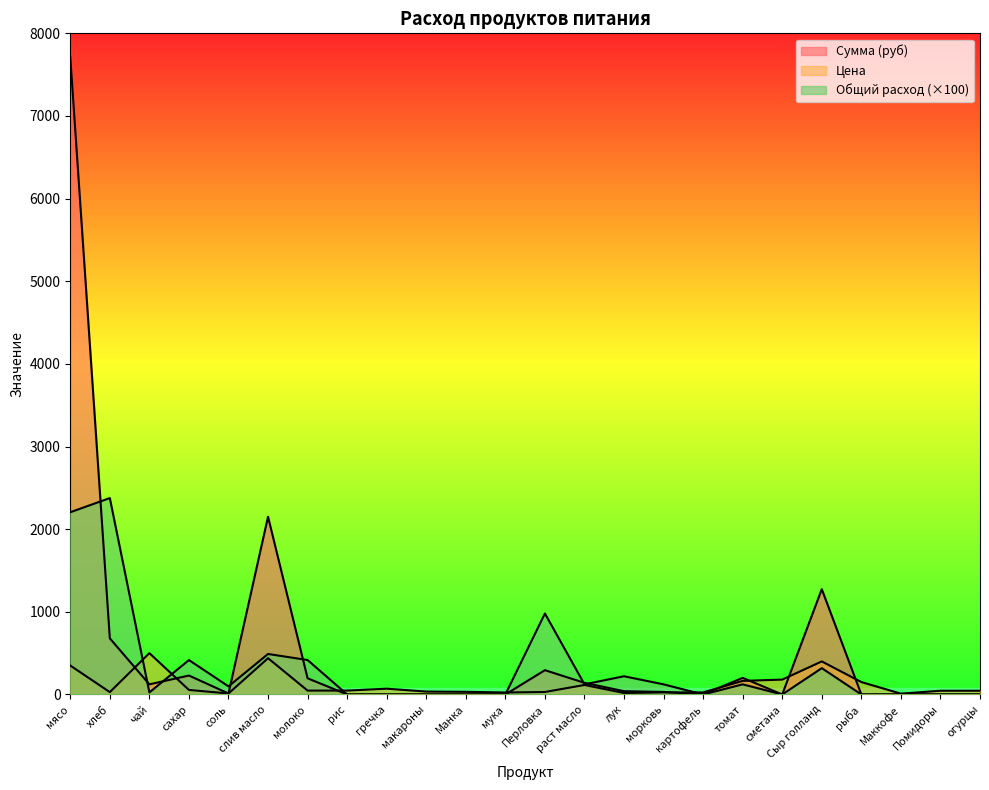

Reading left to right, transcribe all the data shown in this chart.

Цена: 350.0	28.6	500.0	55.0	12.0	438.9	47.0	47.0	70.0	35.0	32.0	24.0	30.0	115.0	18.0	25.0	25.0	164.3	180.0	400.0	150.0	10.0	45.0	45.0
Сумма (руб): 7717.5	679.0	122.5	229.1	11.8	2150.6	195.8	0.0	0.0	0.0	0.0	0.0	294.0	140.9	39.7	30.6	0.0	201.3	0.0	1274.0	0.0	0.0	0.0	0.0
Общий расход: 2205.0	2376.5	24.5	416.5	98.0	490.0	416.5	0.0	0.0	0.0	0.0	0.0	980.0	122.5	220.5	122.5	0.0	122.5	0.0	318.5	0.0	0.0	0.0	0.0